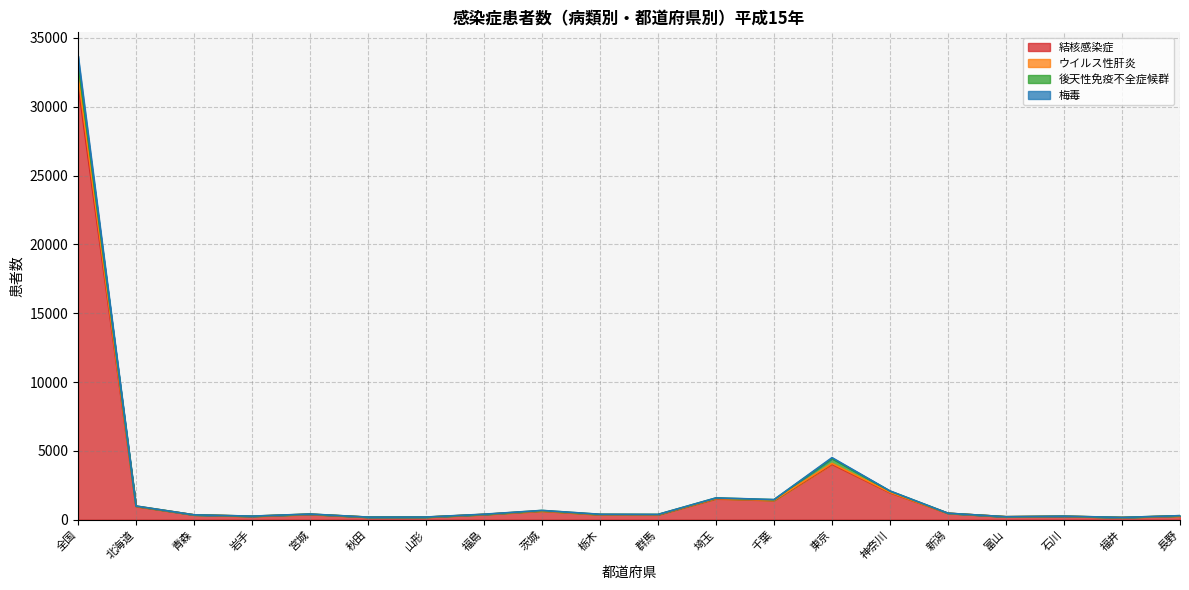

True or false: 結核感染症 and 梅毒 cross at least once.

False